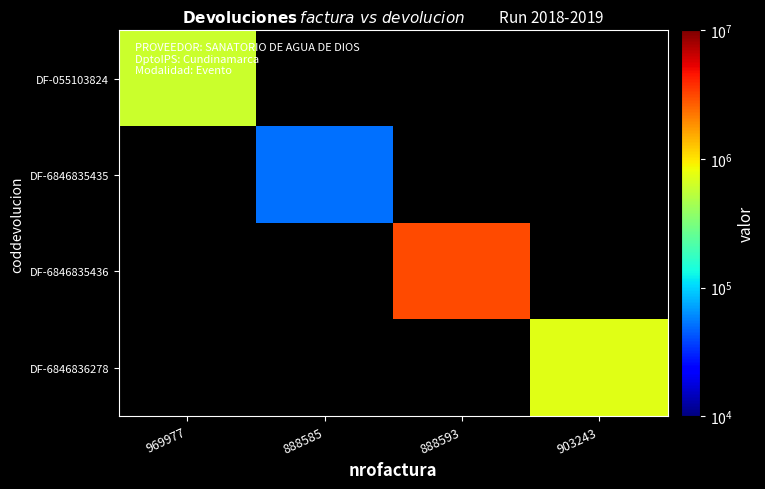

Count the number of categories in the chart.

4